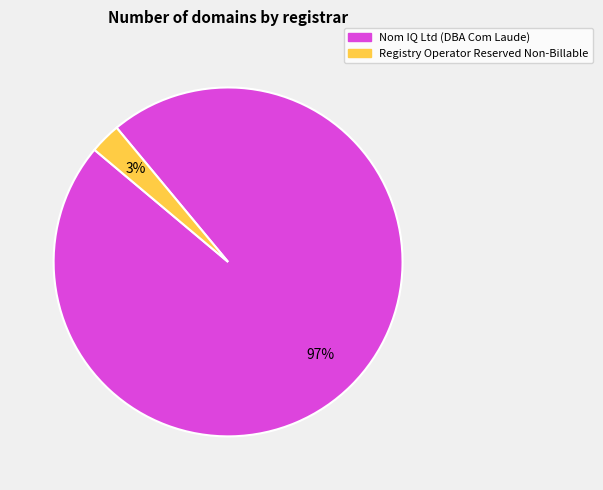

Which slice is the largest?

Nom IQ Ltd (DBA Com Laude)